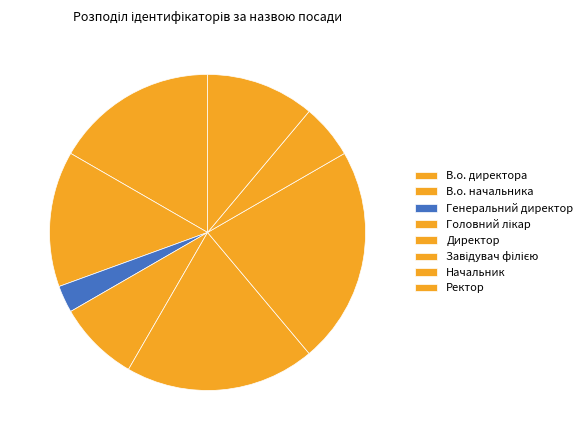

Rank the categories by value from lowest to highest.

Генеральний директор, Начальник, Головний лікар, Ректор, В.о. начальника, В.о. директора, Директор, Завідувач філією